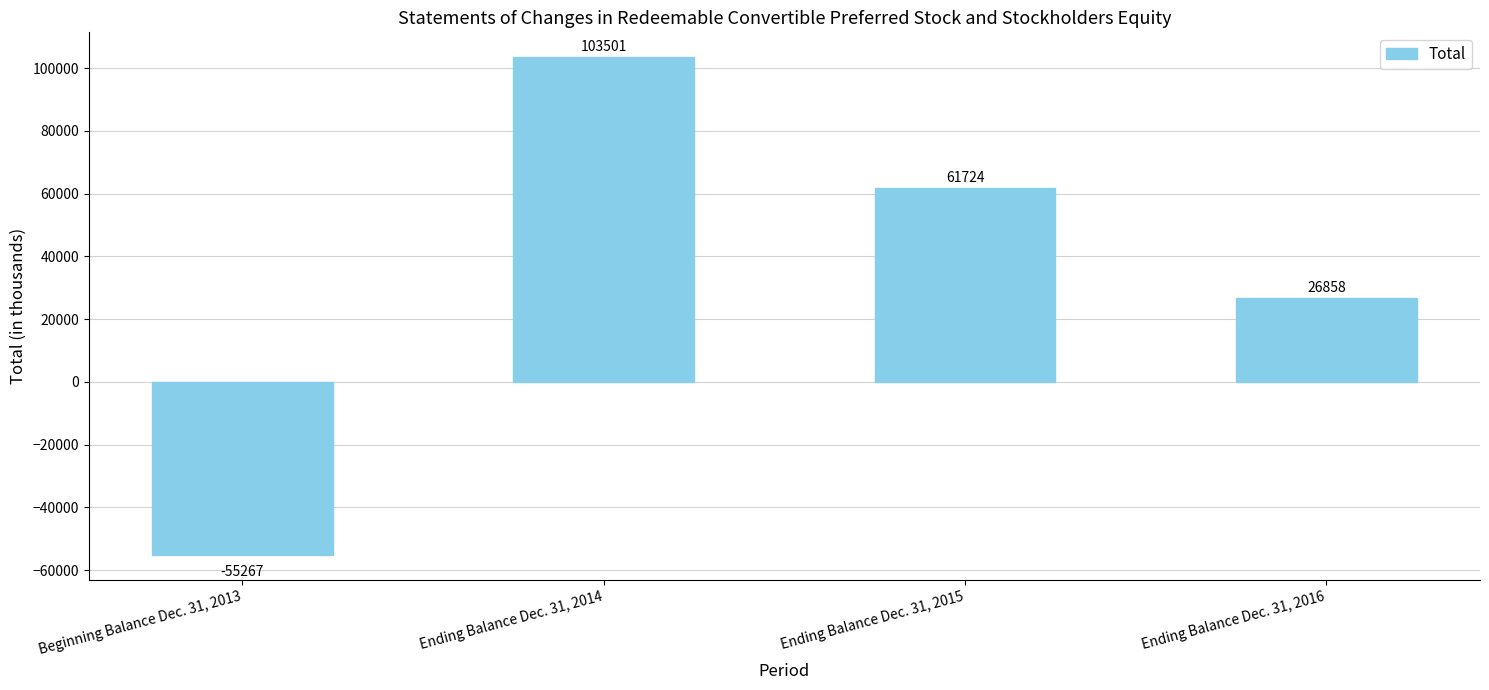

Does the chart contain stacked bars?

No